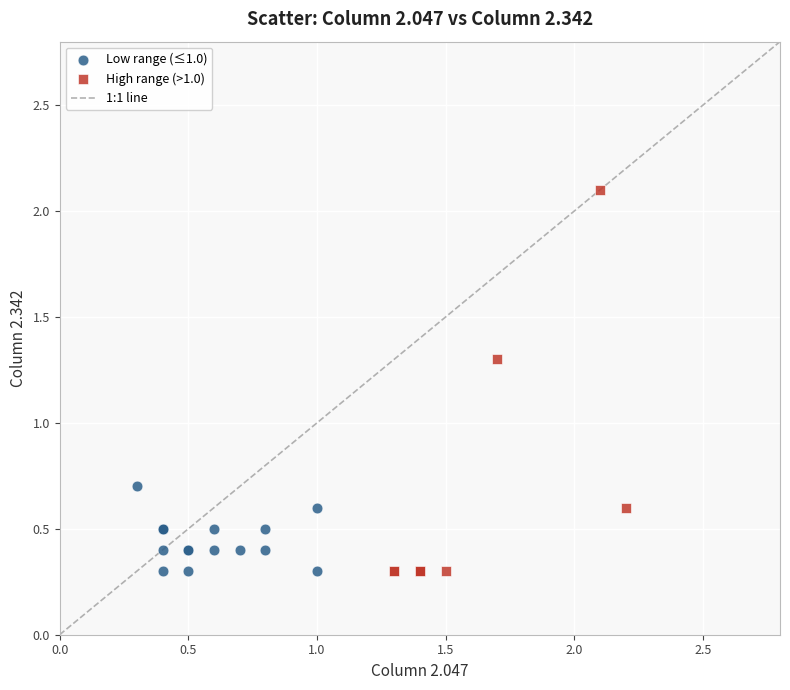

Which series has the largest Y range (max minus min)?

High range (>1.0)